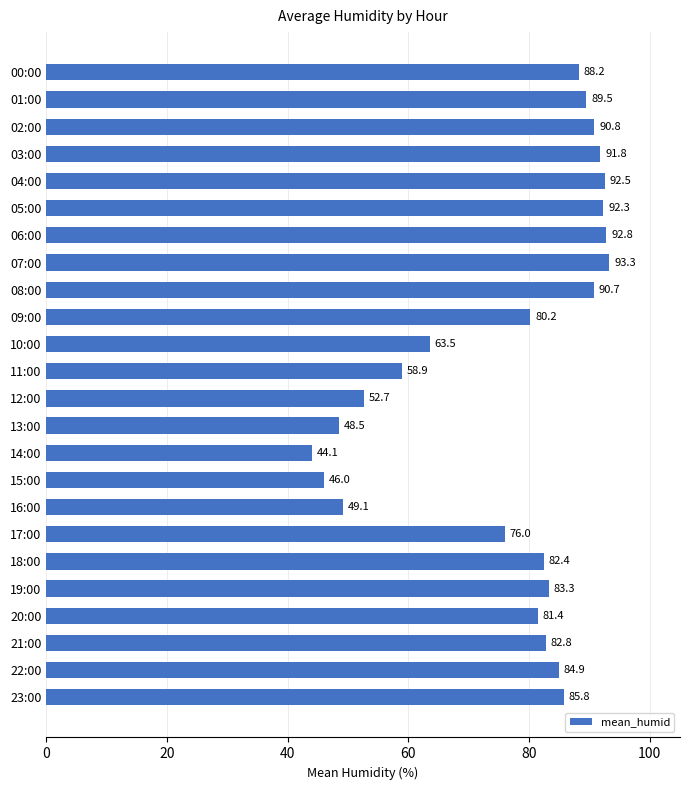

Rank the categories by value from highest to lowest.

07:00, 06:00, 04:00, 05:00, 03:00, 02:00, 08:00, 01:00, 00:00, 23:00, 22:00, 19:00, 21:00, 18:00, 20:00, 09:00, 17:00, 10:00, 11:00, 12:00, 16:00, 13:00, 15:00, 14:00